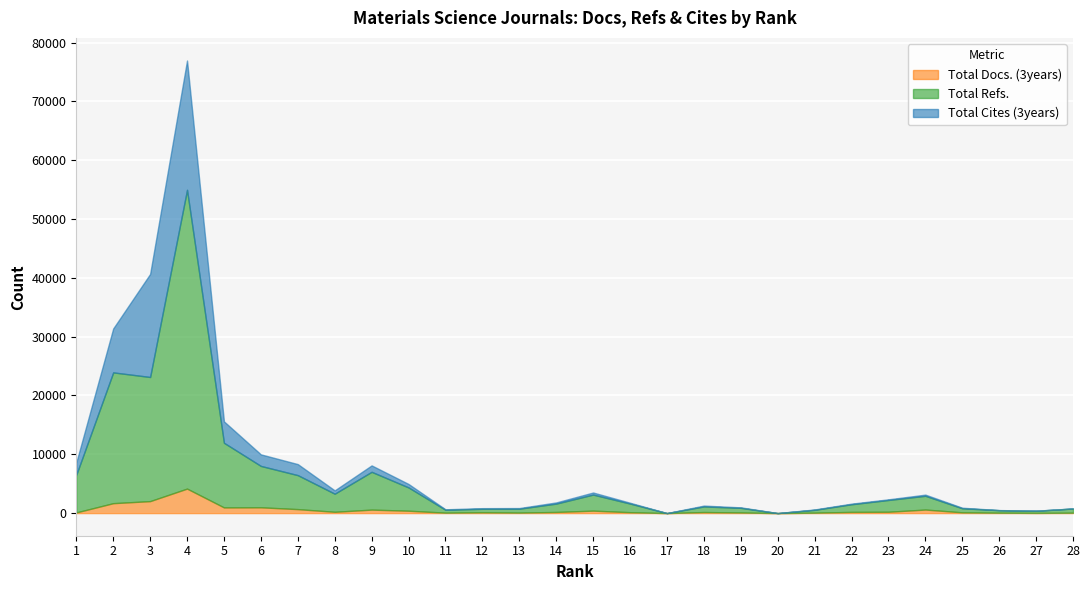

At which label does Total Refs. reach its minimum?

17